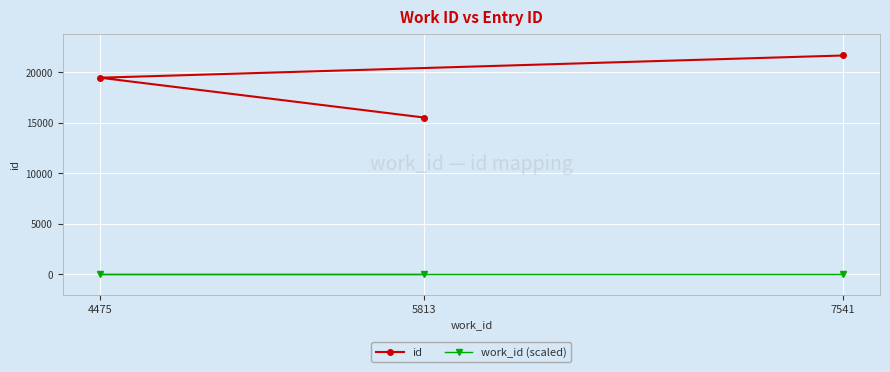

Is it true that work_id (scaled) equals 0 at 7541?

True